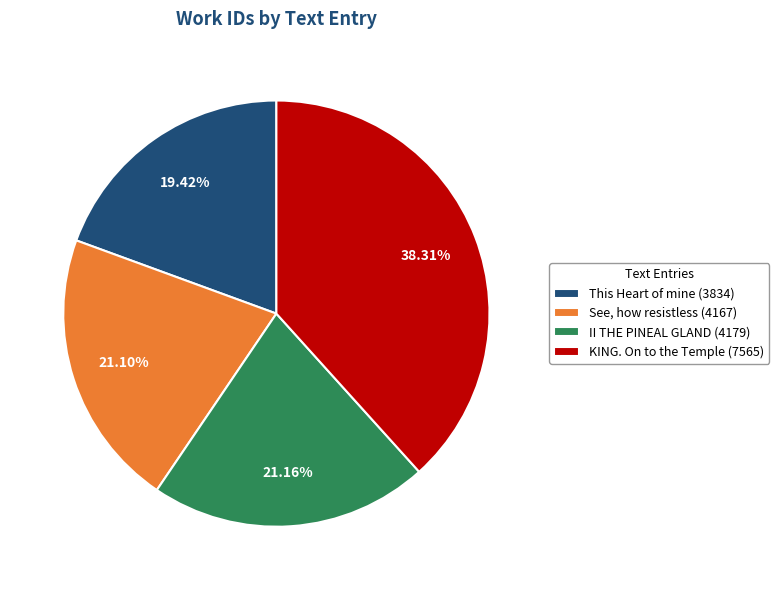

What is the ratio of the value at KING. On to the Temple (7565) to the value at II THE PINEAL GLAND (4179)?

1.8